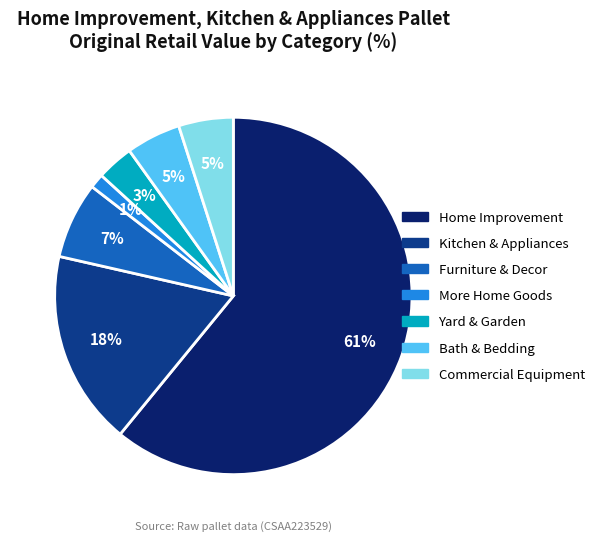

How many segments does this pie chart have?

7